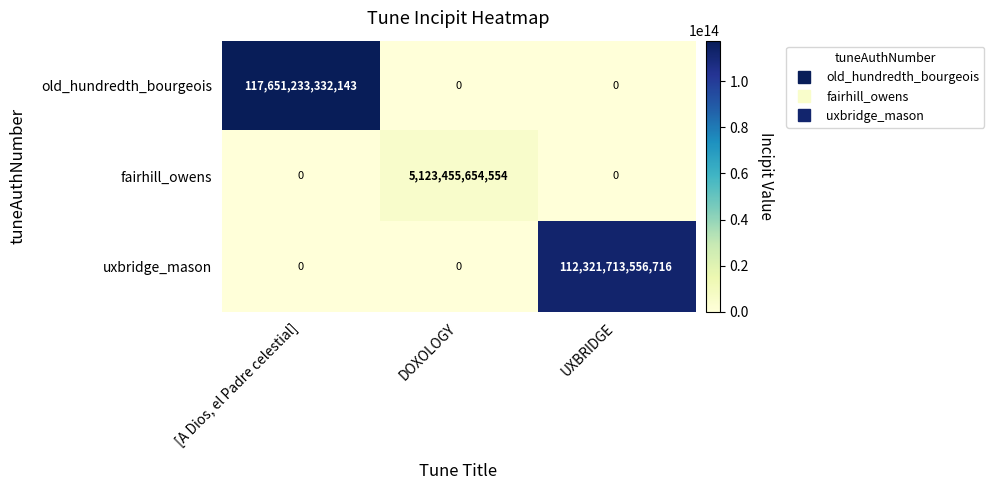

Which series has the largest total across all categories?

old_hundredth_bourgeois